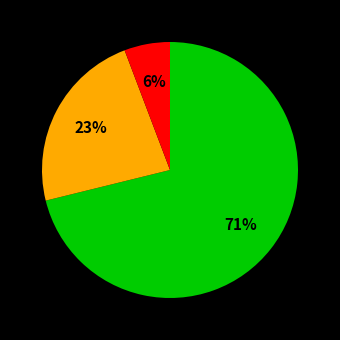

To the nearest percent, what is the average slice percentage?

33%